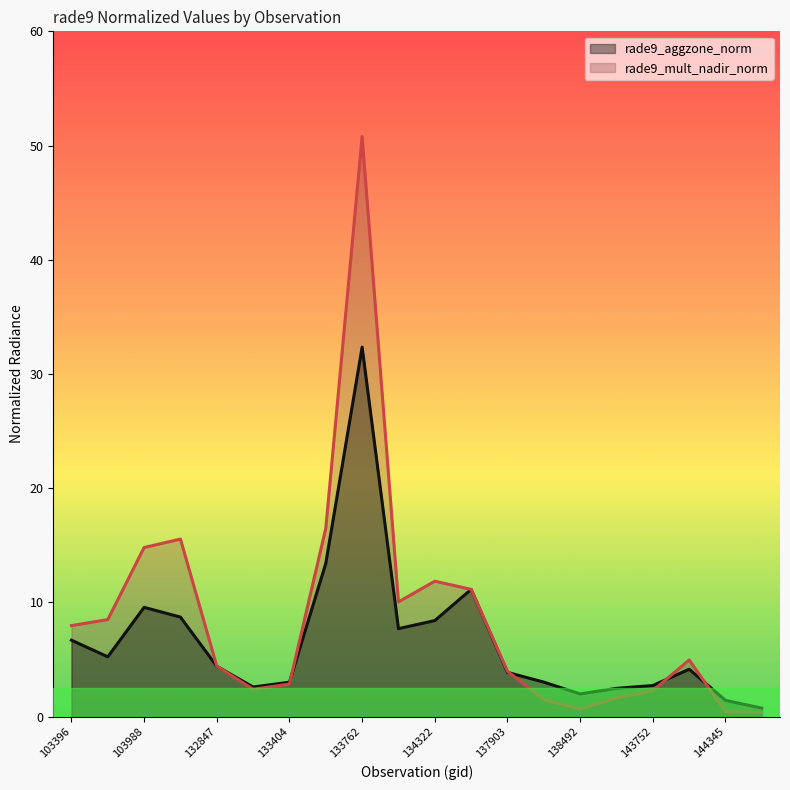

What is the maximum value shown in the chart?

50.8